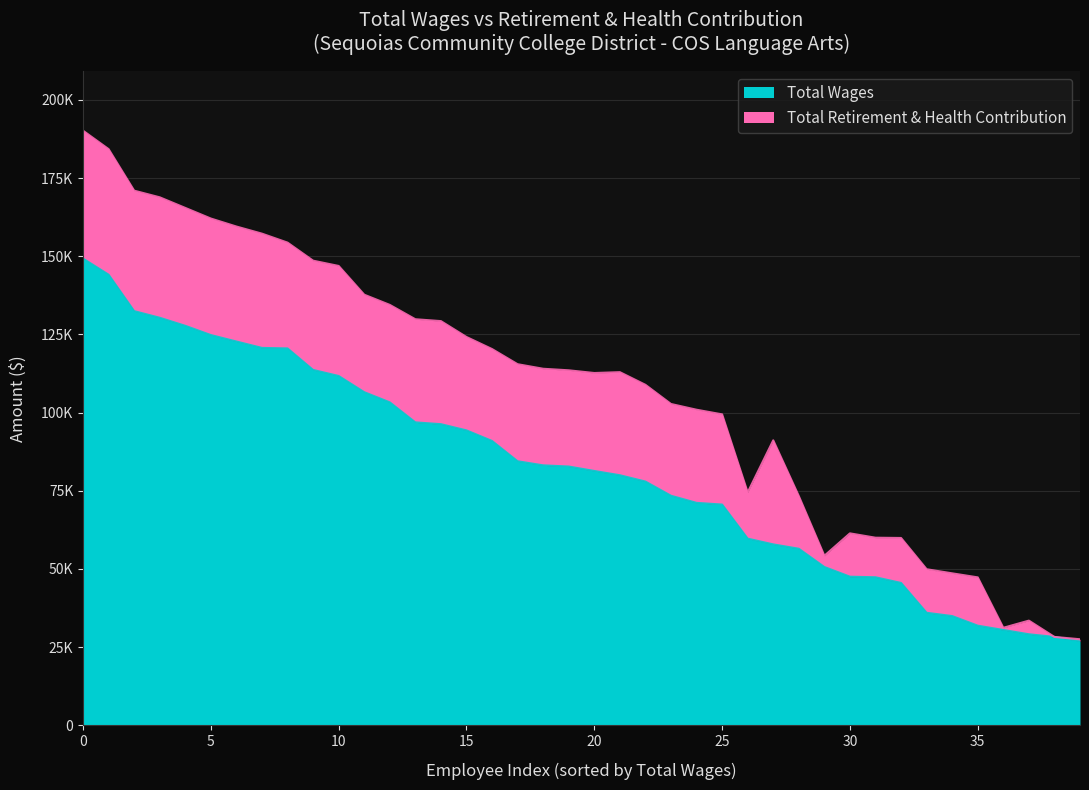

How many lines are shown in the chart?

2